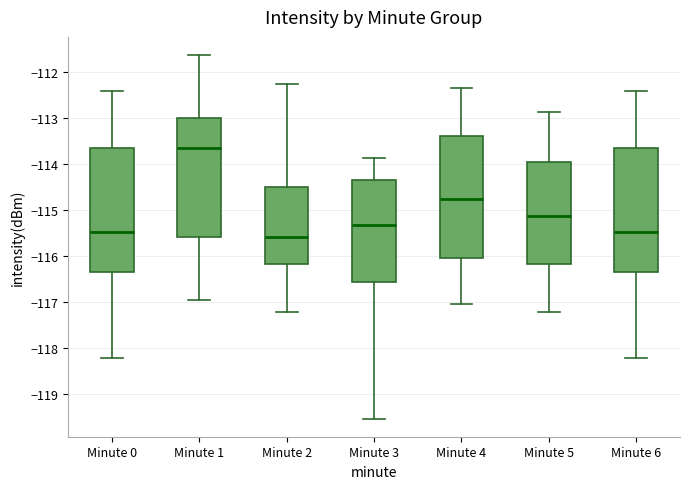

Where does the lower whisker of the box for Minute 2 end on the y-axis? The values are not printed on the chart, so give them approximately, as read against the axis.

-117.2